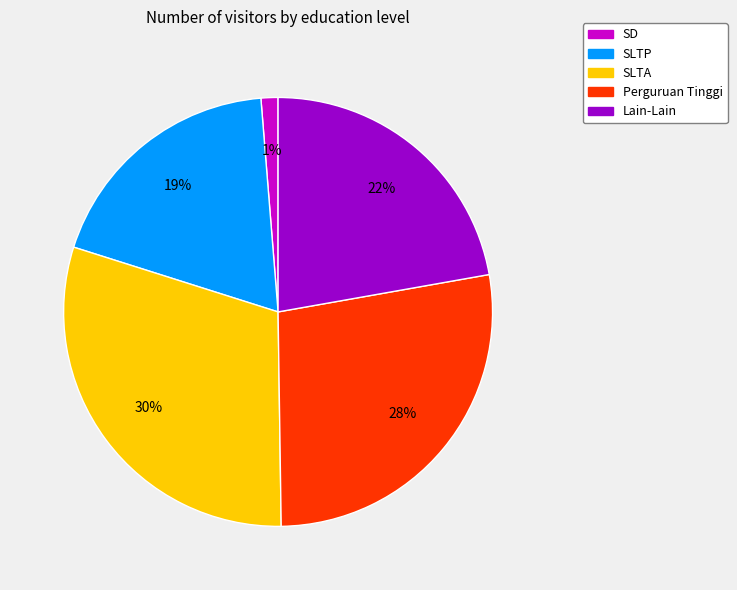

What percentage is the SLTA slice, to the nearest percent?

30%